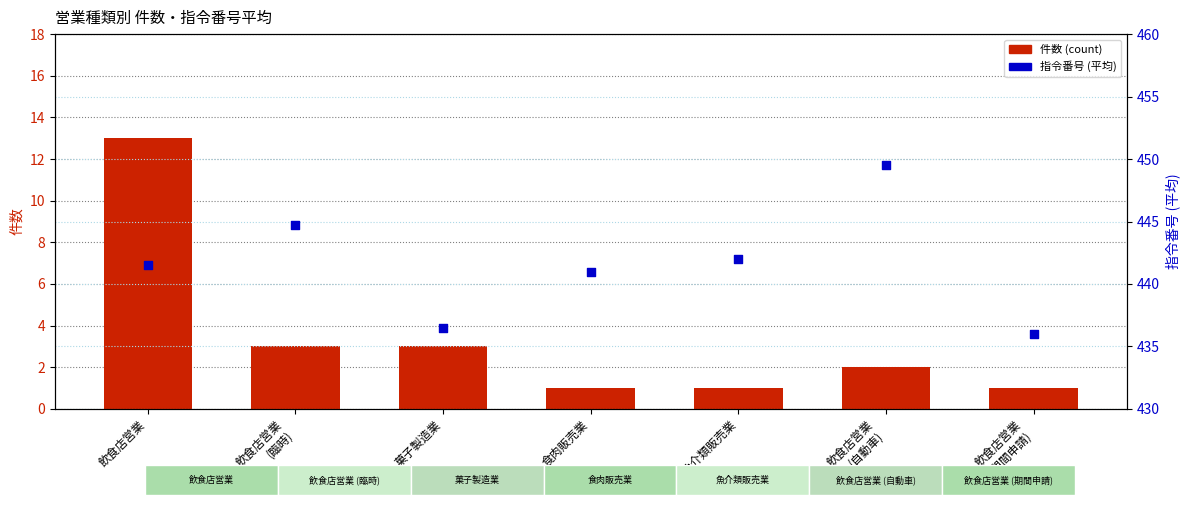

At which category is the sum across all series the highest?

飲食店営業